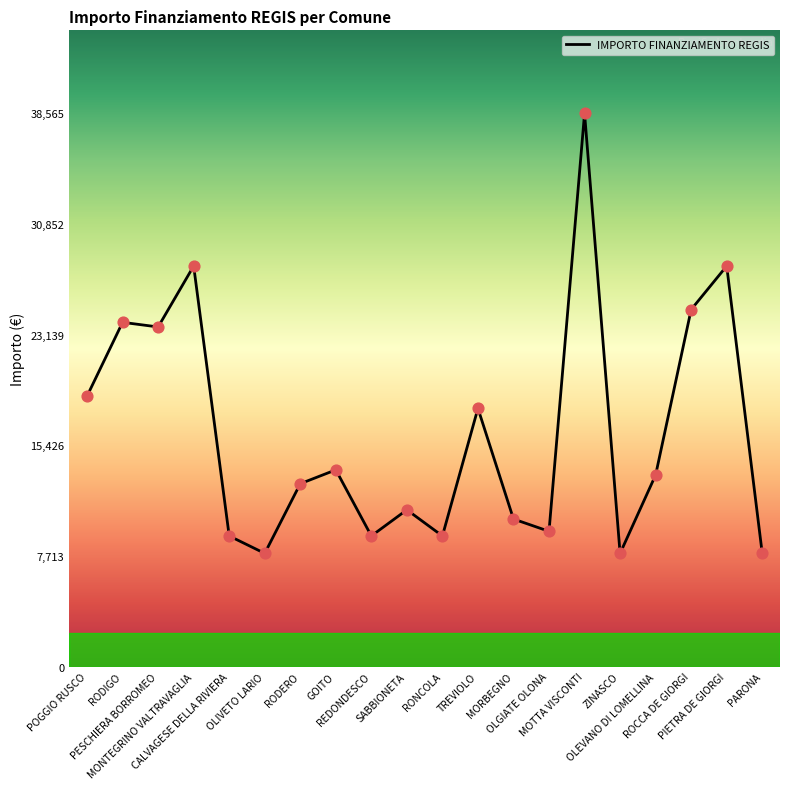

What is the ratio of the value at MONTEGRINO VALTRAVAGLIA to the value at OLIVETO LARIO?

3.5